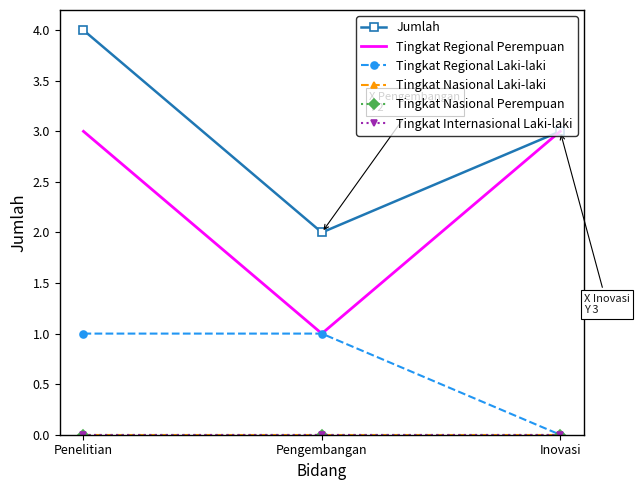

Where is Tingkat Nasional Perempuan nearest to the value 0?

Penelitian